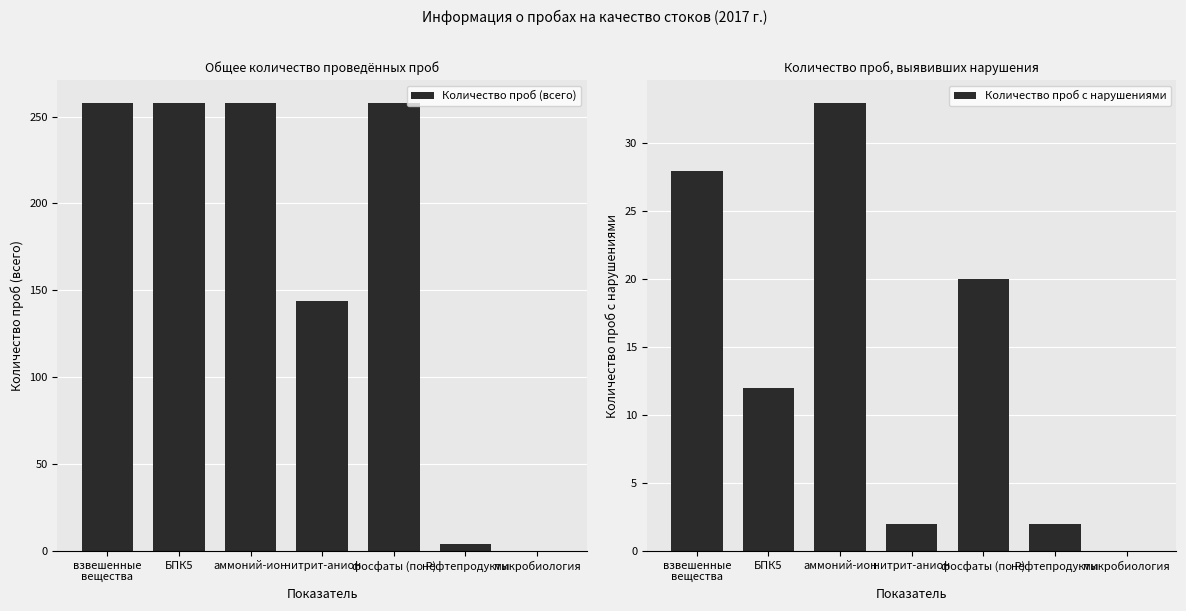

Reading left to right, transcribe all the data shown in this chart.

Количество проб (всего): 258	258	258	144	258	4	0
Количество проб с нарушениями: 28	12	33	2	20	2	0